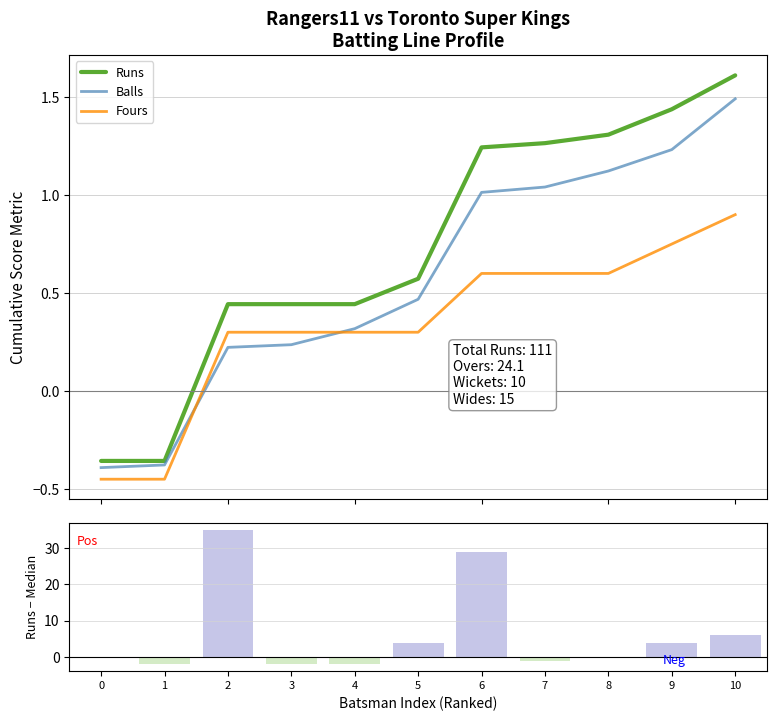

How many positive values does the Runs vs Median series have?

5